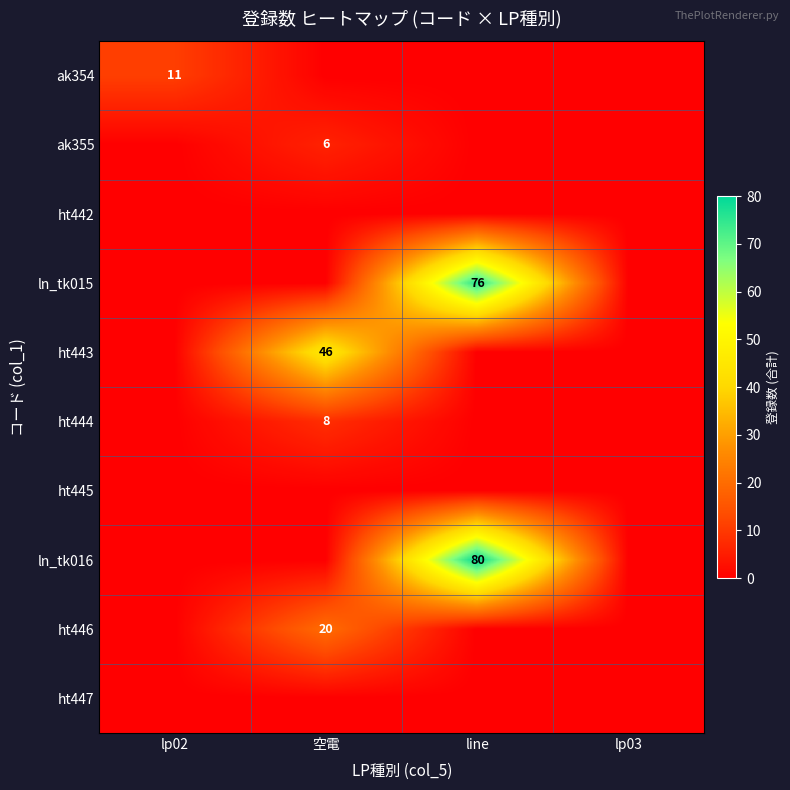

The ln_tk015 series shows 0 at 空電. True or false?

True